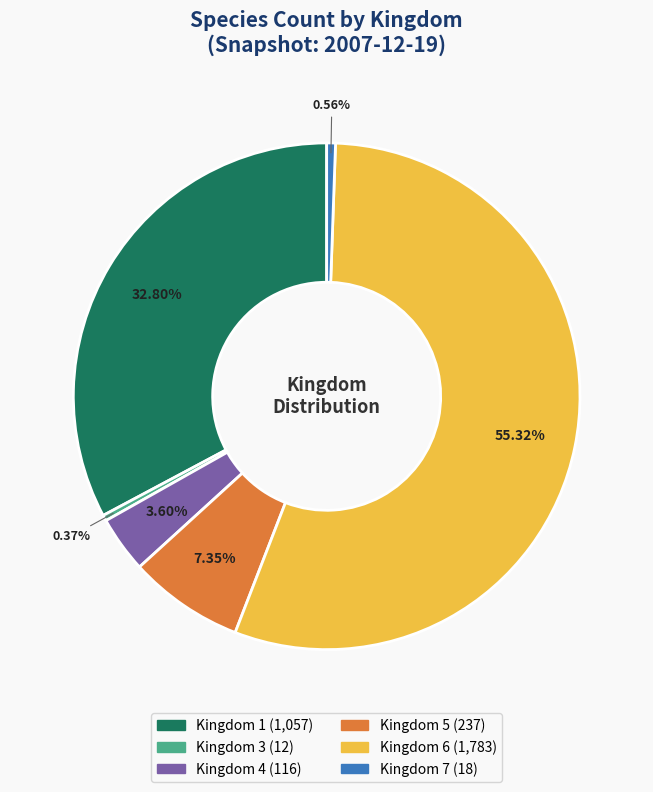

Does any single category account for the majority?

Yes